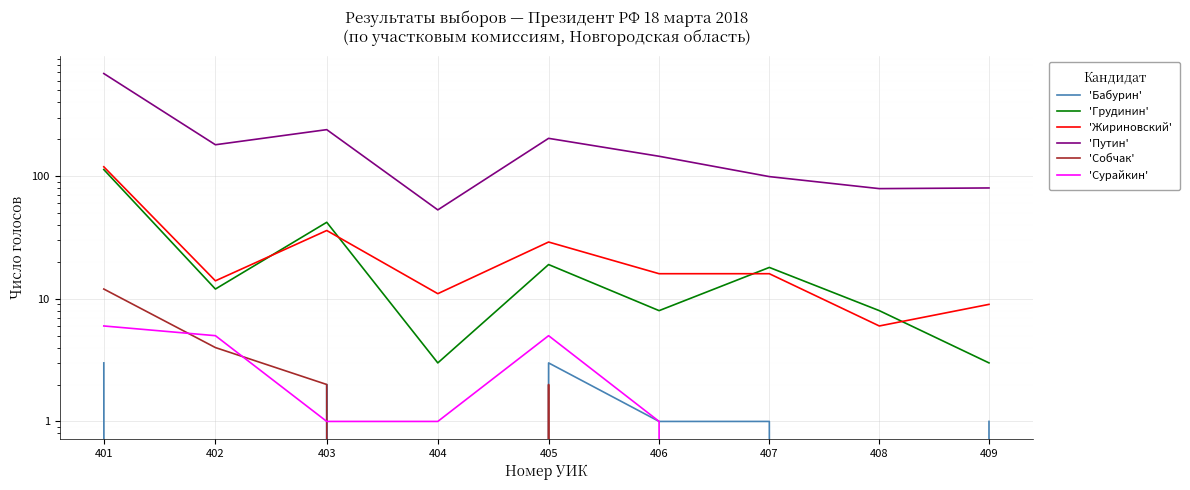

True or false: 'Жириновский' and 'Путин' intersect in this chart.

False